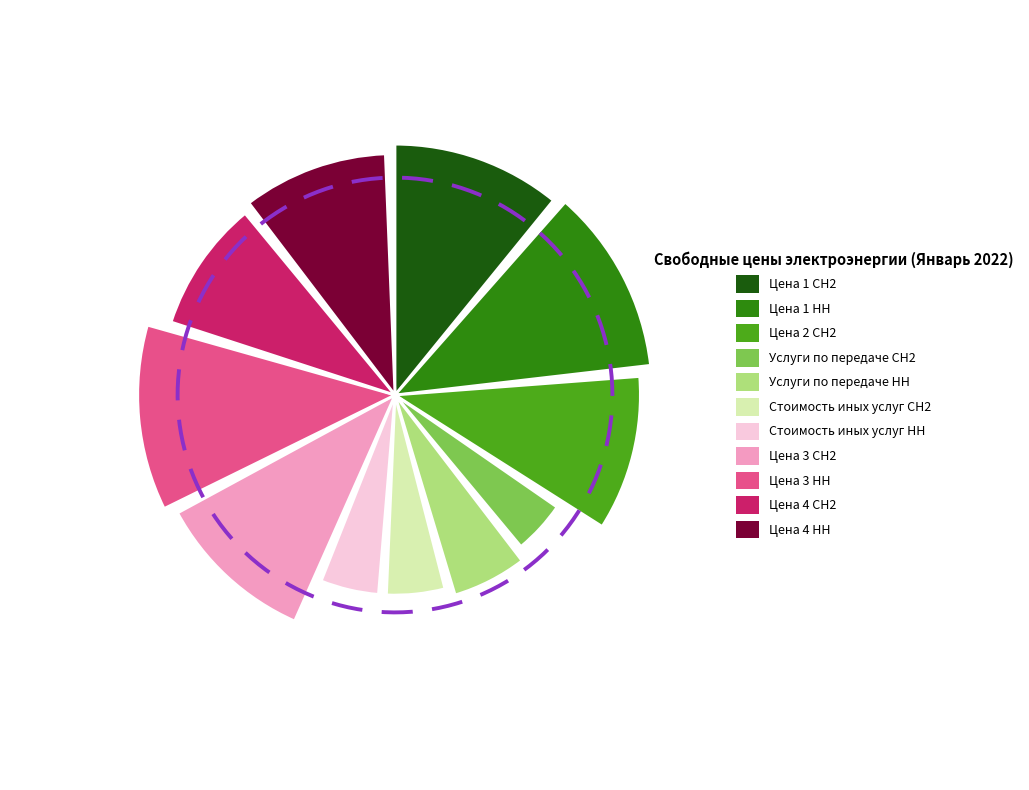

How many segments does this pie chart have?

11